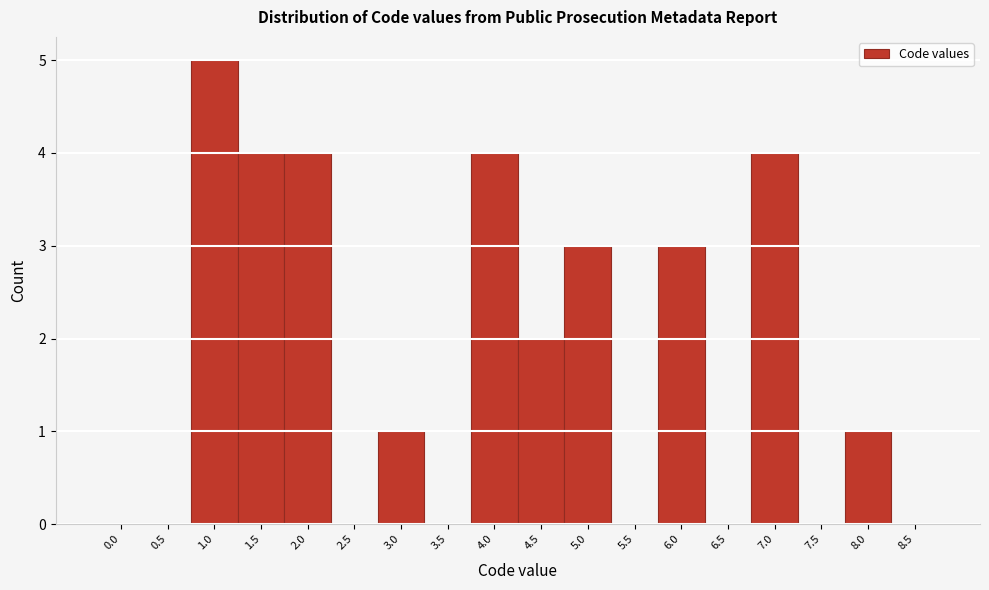

Reading left to right, what are all the values shown in this chart?

0.0=0	0.5=0	1.0=5	1.5=4	2.0=4	2.5=0	3.0=1	3.5=0	4.0=4	4.5=2	5.0=3	5.5=0	6.0=3	6.5=0	7.0=4	7.5=0	8.0=1	8.5=0